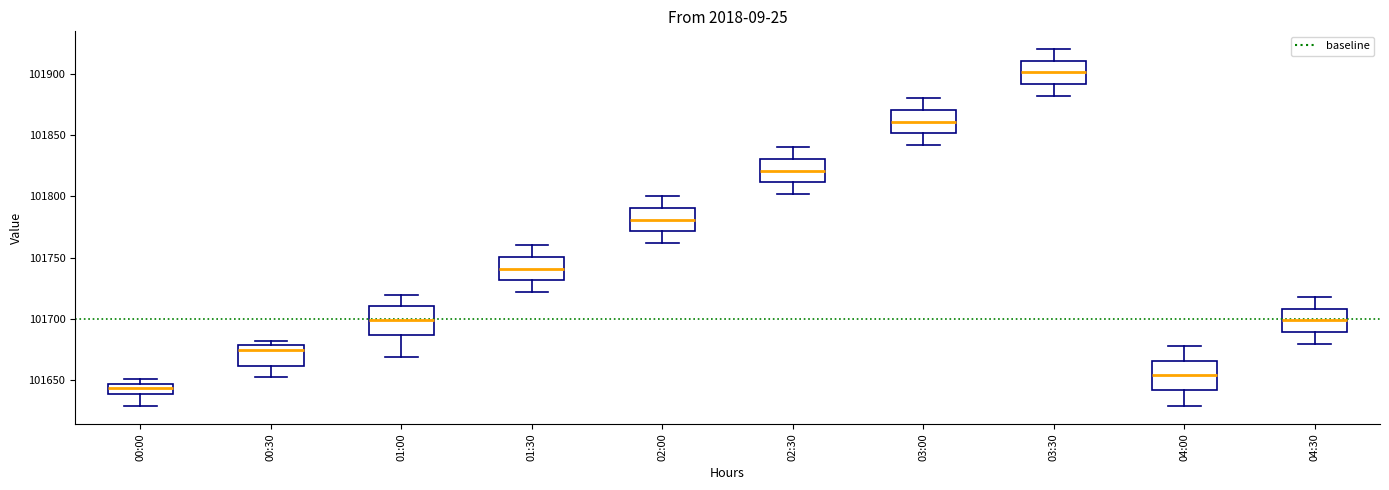

Where does the median line of the box for 03:30 sit on the y-axis? The values are not printed on the chart, so give them approximately, as read against the axis.

101900